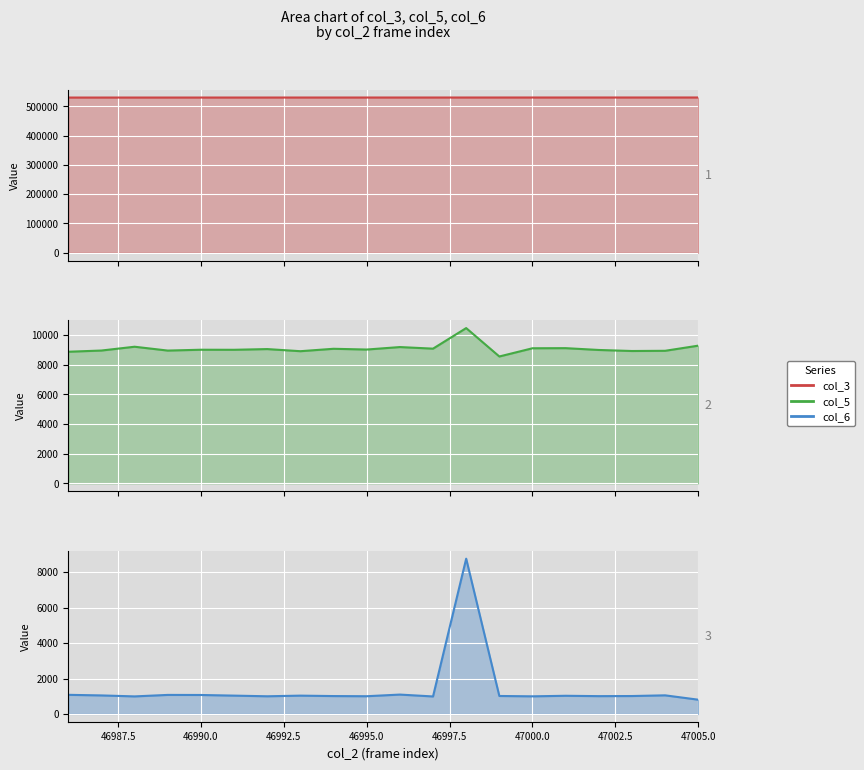

At which category does the chart reach its peak across all series?

47005